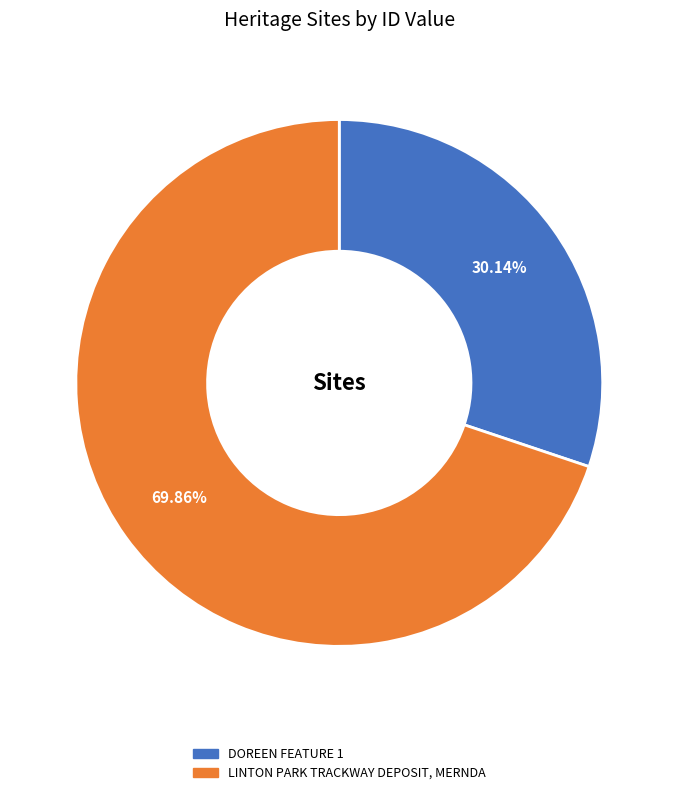

To the nearest percent, what percentage of the pie is LINTON PARK TRACKWAY DEPOSIT, MERNDA?

70%